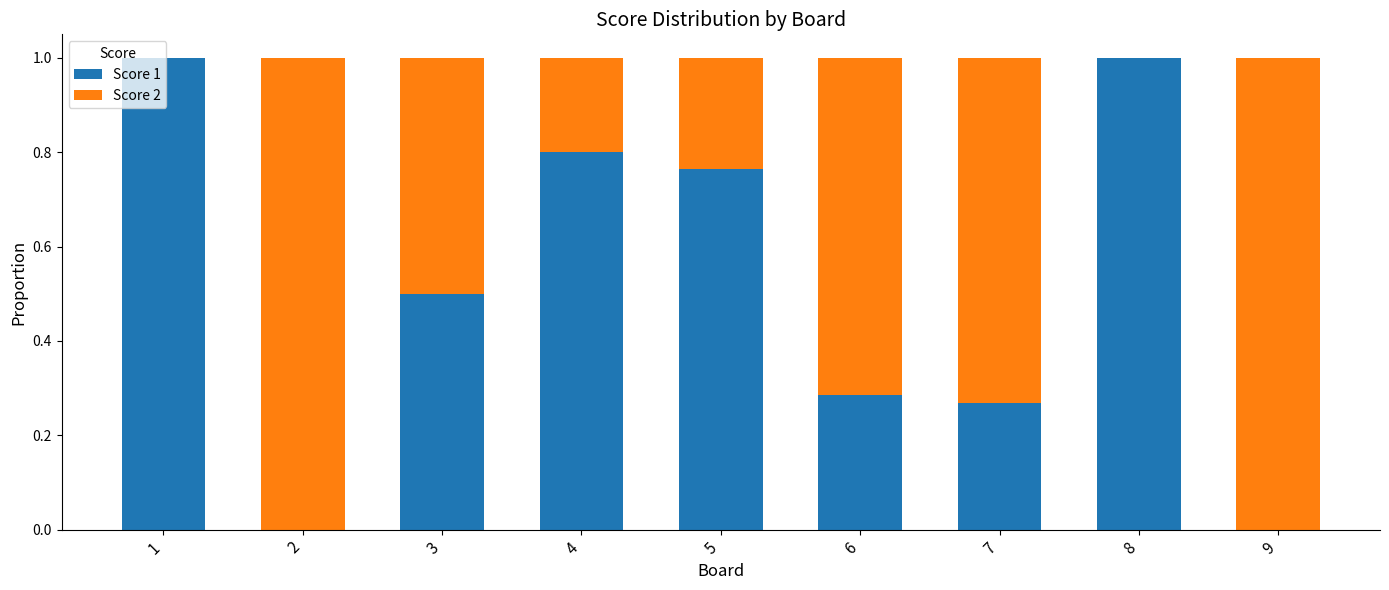

What is the total value across all series at 9?

1.0